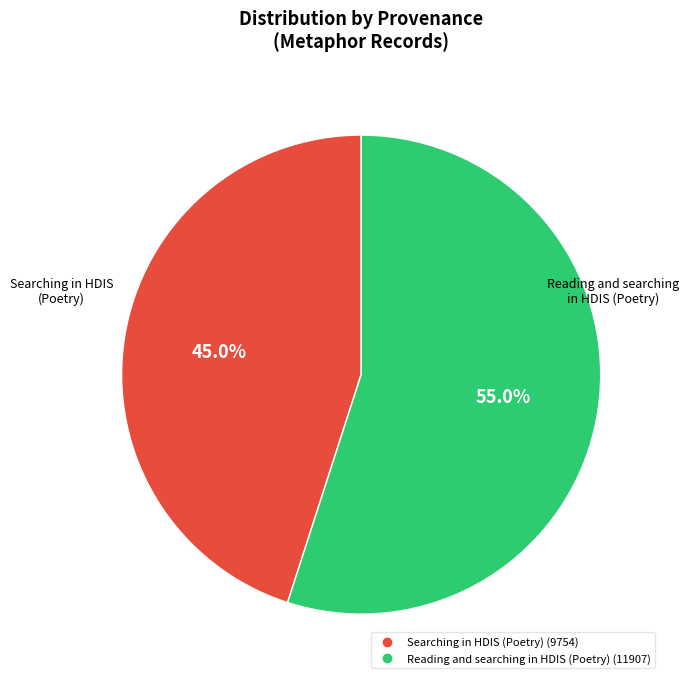

How many slices are in this pie chart?

2